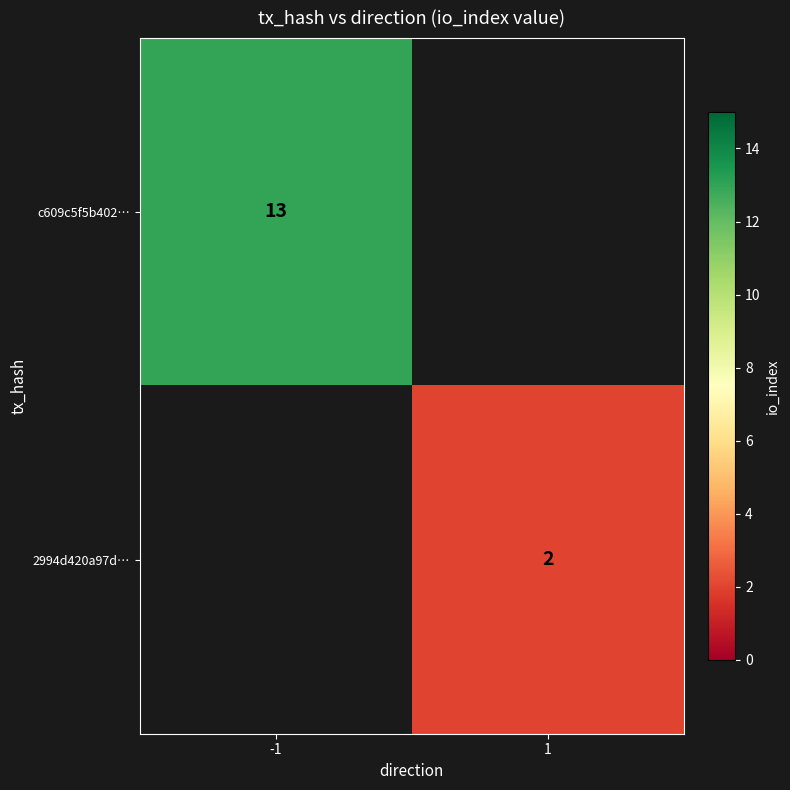

Between 1 and -1, which is larger?

-1